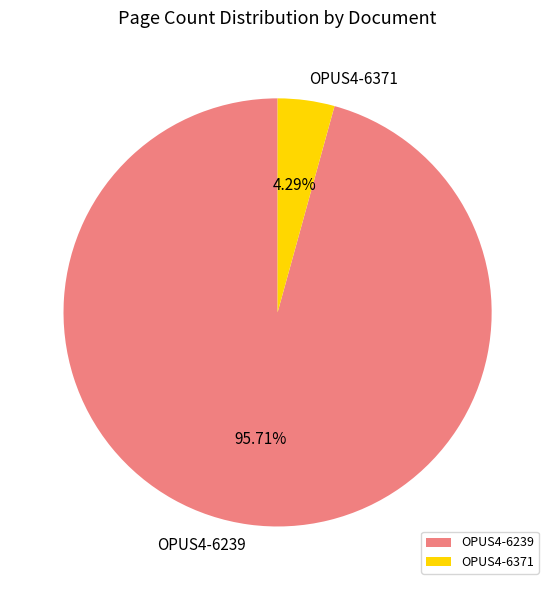

To the nearest percent, what portion does OPUS4-6239 represent?

96%